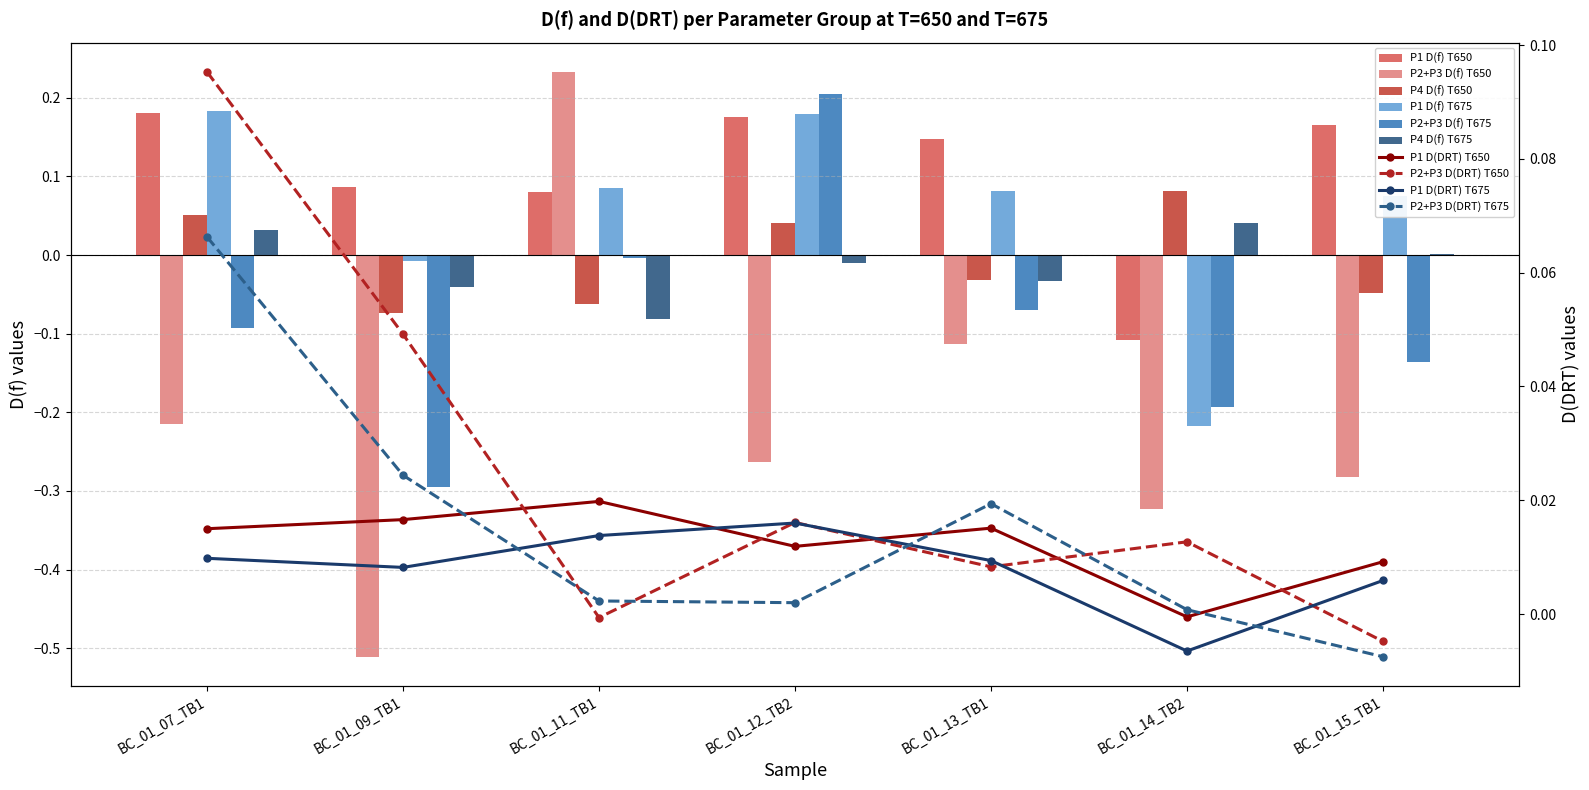

Which series has the largest total across all categories?

P1 D(f) T650